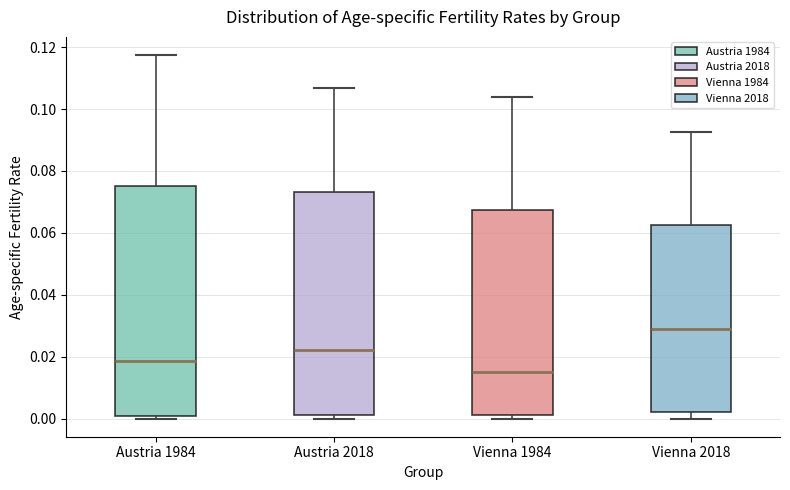

Reading left to right, transcribe this box plot: for each box, give where its median line is, the range the box spans, and where its two whiskers end, as read against the y-axis. The values are not printed on the chart, so give them approximately, as read against the axis.

Austria 1984: median 0.018, box 0.000 to 0.076, whiskers 0.000 (just below the box's lower edge) to 0.118
Austria 2018: median 0.022, box 0.002 to 0.074, whiskers 0.000 to 0.106
Vienna 1984: median 0.016, box 0.000 to 0.068, whiskers 0.000 (just below the box's lower edge) to 0.104
Vienna 2018: median 0.028, box 0.002 to 0.062, whiskers 0.000 to 0.092